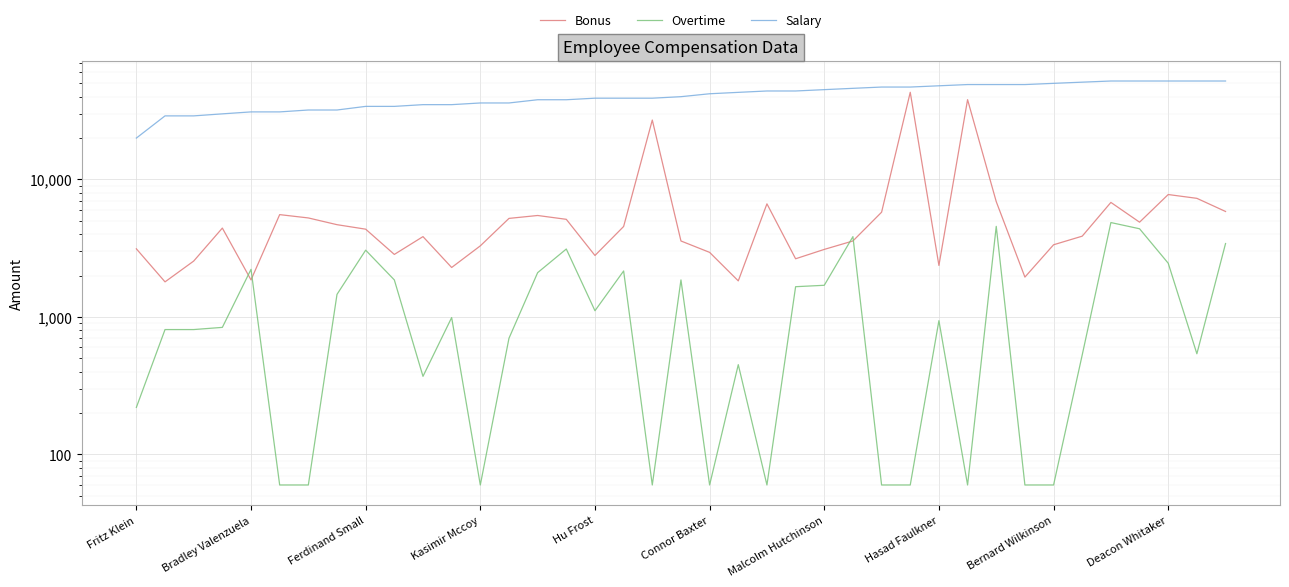

After their last crossing, which series has the higher values: Overtime or Bonus?

Bonus